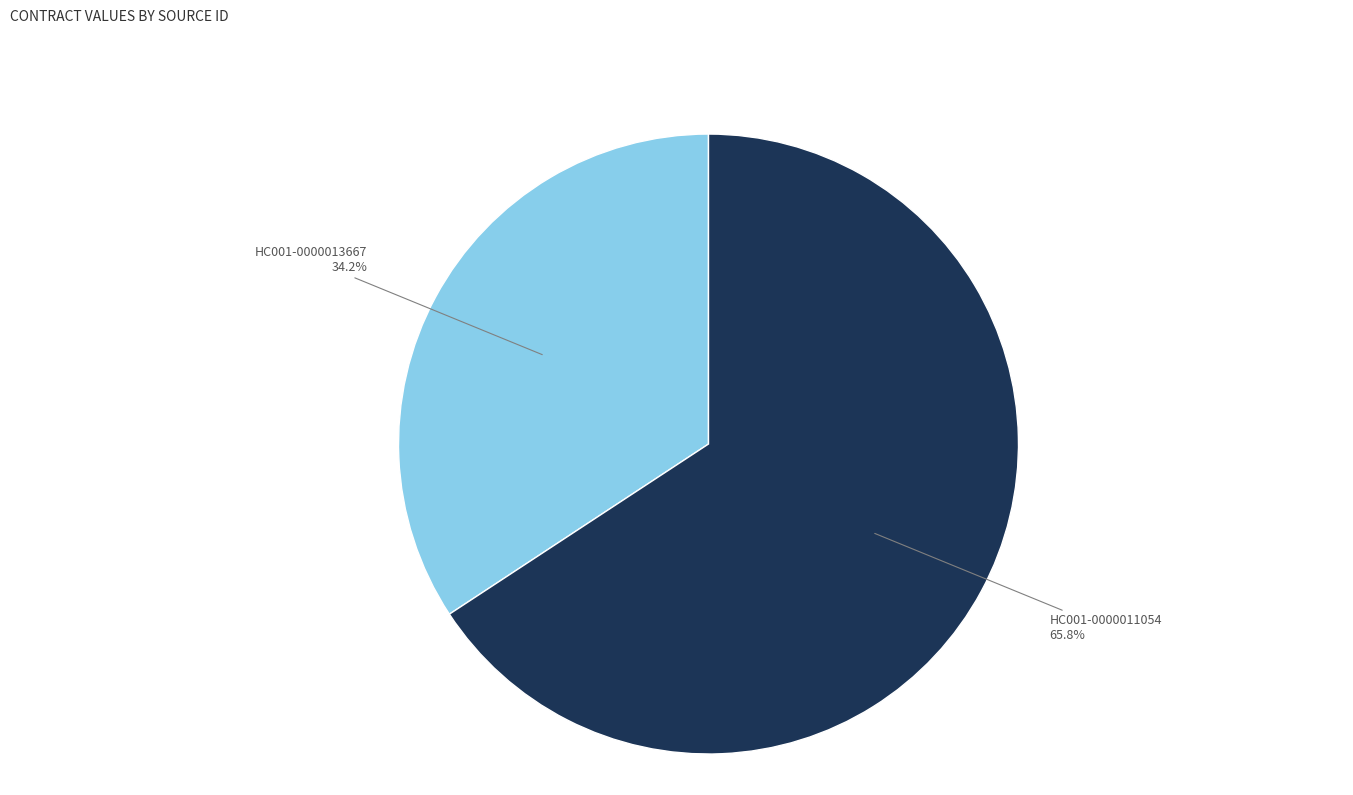

Is there a majority slice in this chart?

Yes